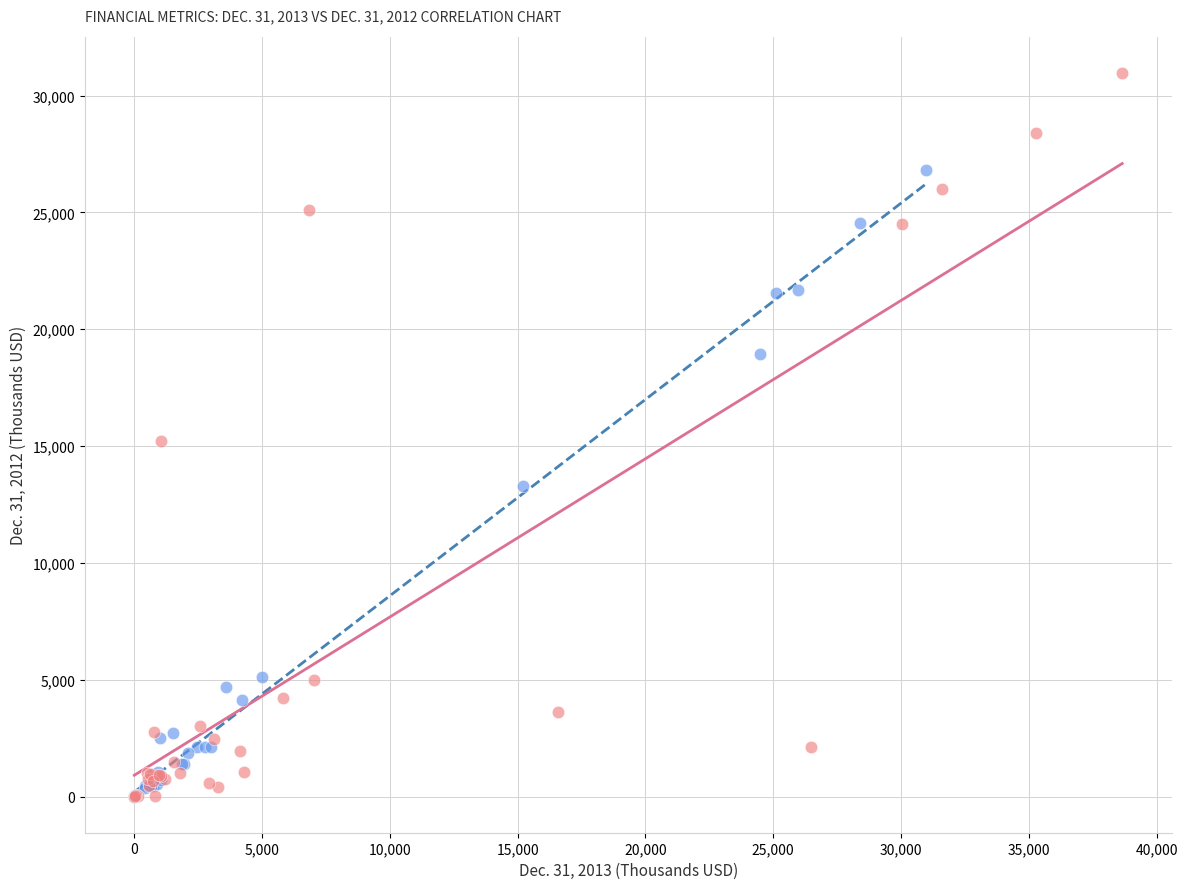

Which series has the largest Y range (max minus min)?

Dec. 31, 2014